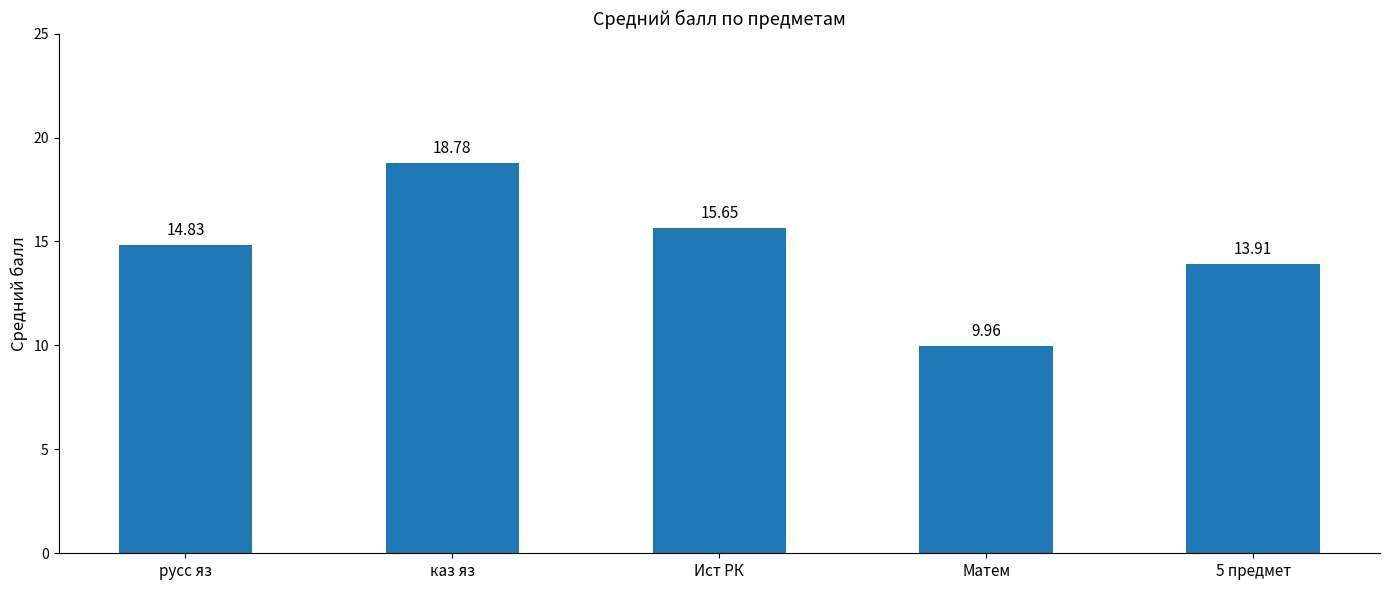

Approximately how many times larger is the value at Ист РК compared to Матем?

1.6